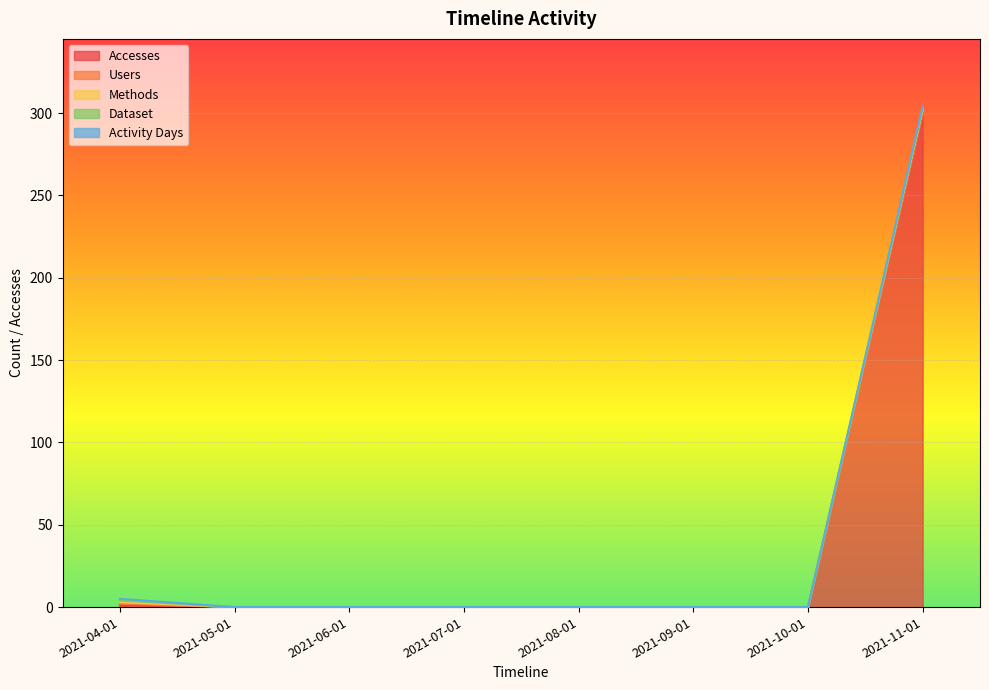

The Users series shows 0 at 2021-06-01. True or false?

False